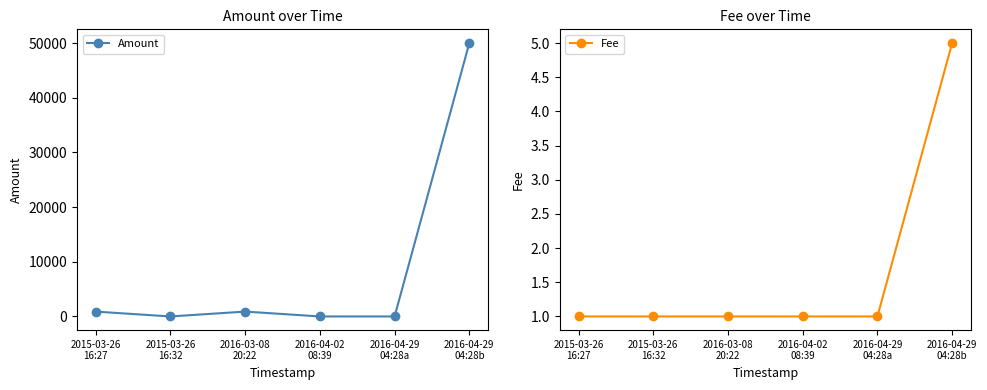

List the series in order of their overall mean, highest first.

Amount, Fee